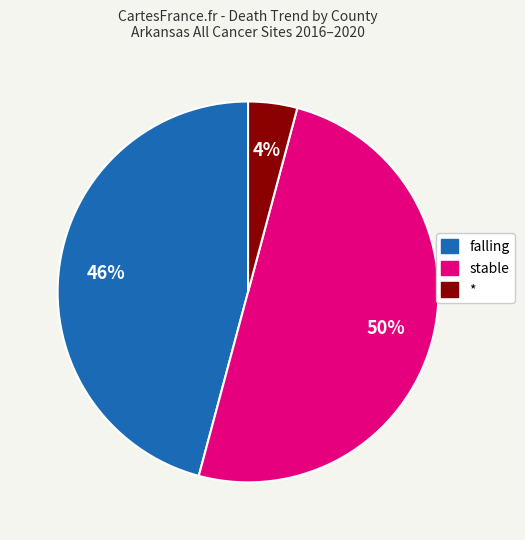

To the nearest percent, what is the average slice percentage?

33%